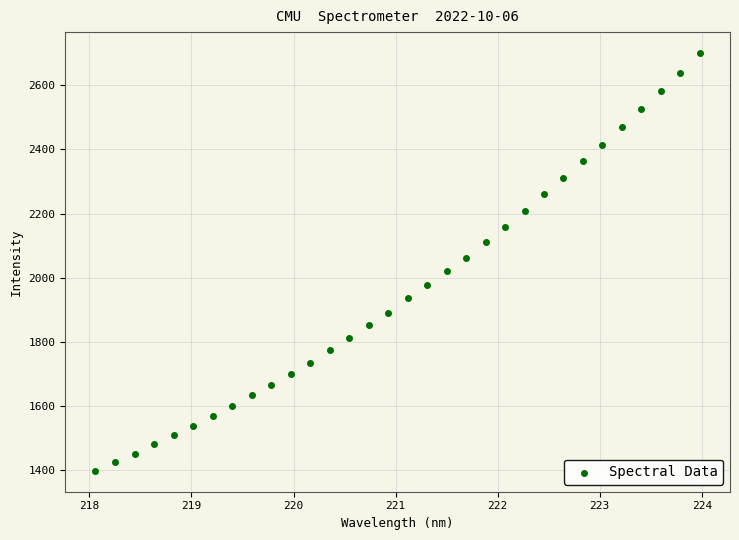

What is the range of Y values (max minus min)?

1301.3